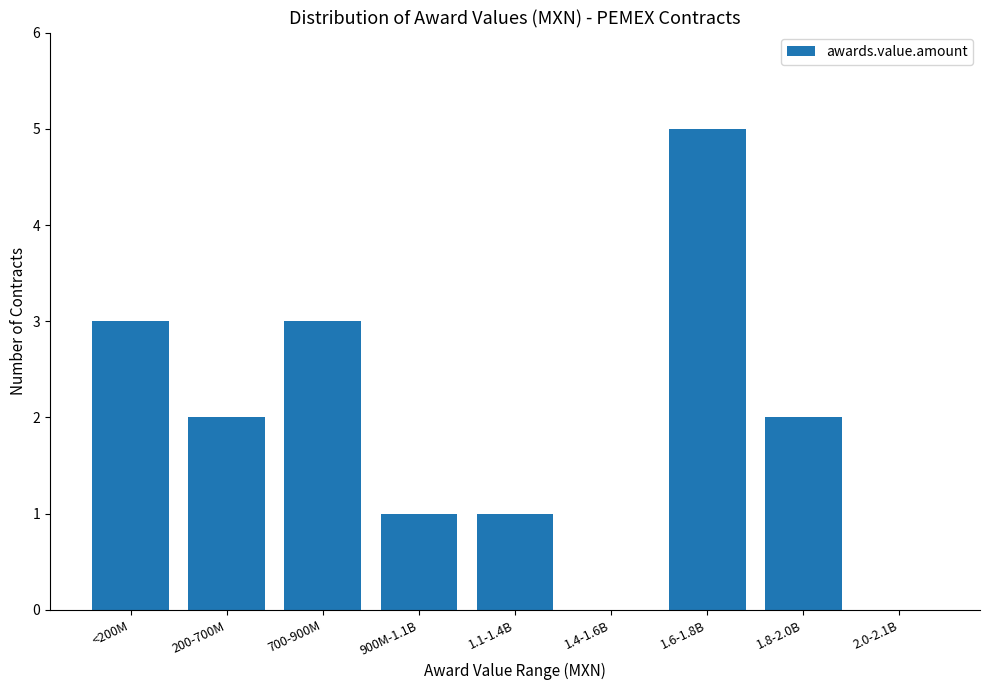

What is the greatest value displayed?

5